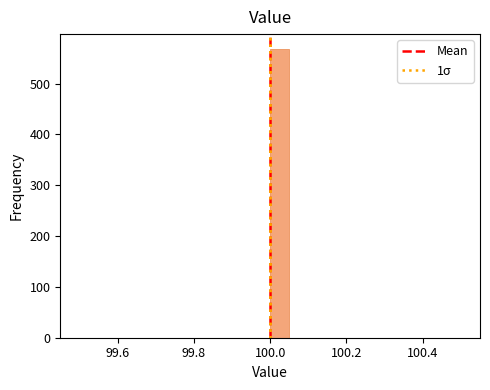

Around what value on the x-axis is the tallest bar? Give the approximate position of its centre, as read against the axis.

100.02